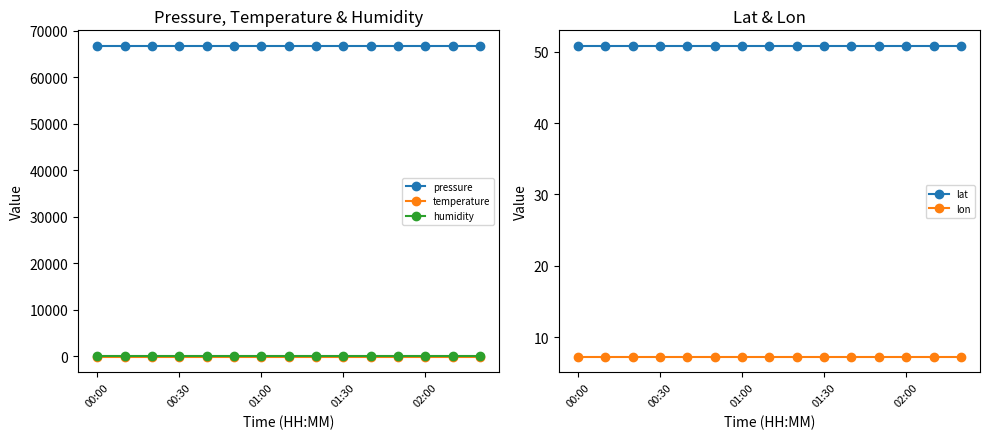

True or false: pressure and humidity cross at least once.

False